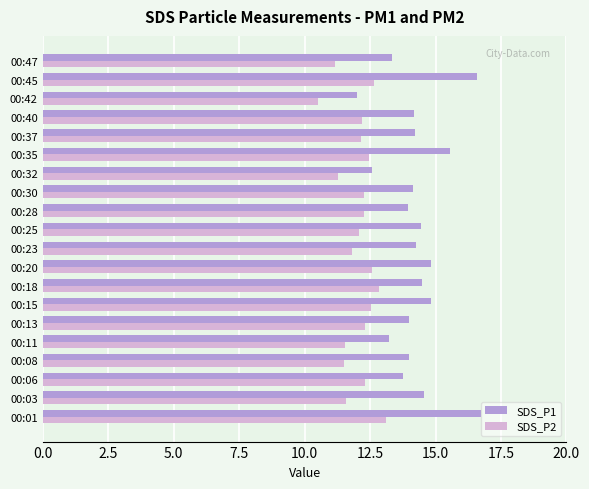

The value of SDS_P2 at 00:32 is 11.3. True or false?

True